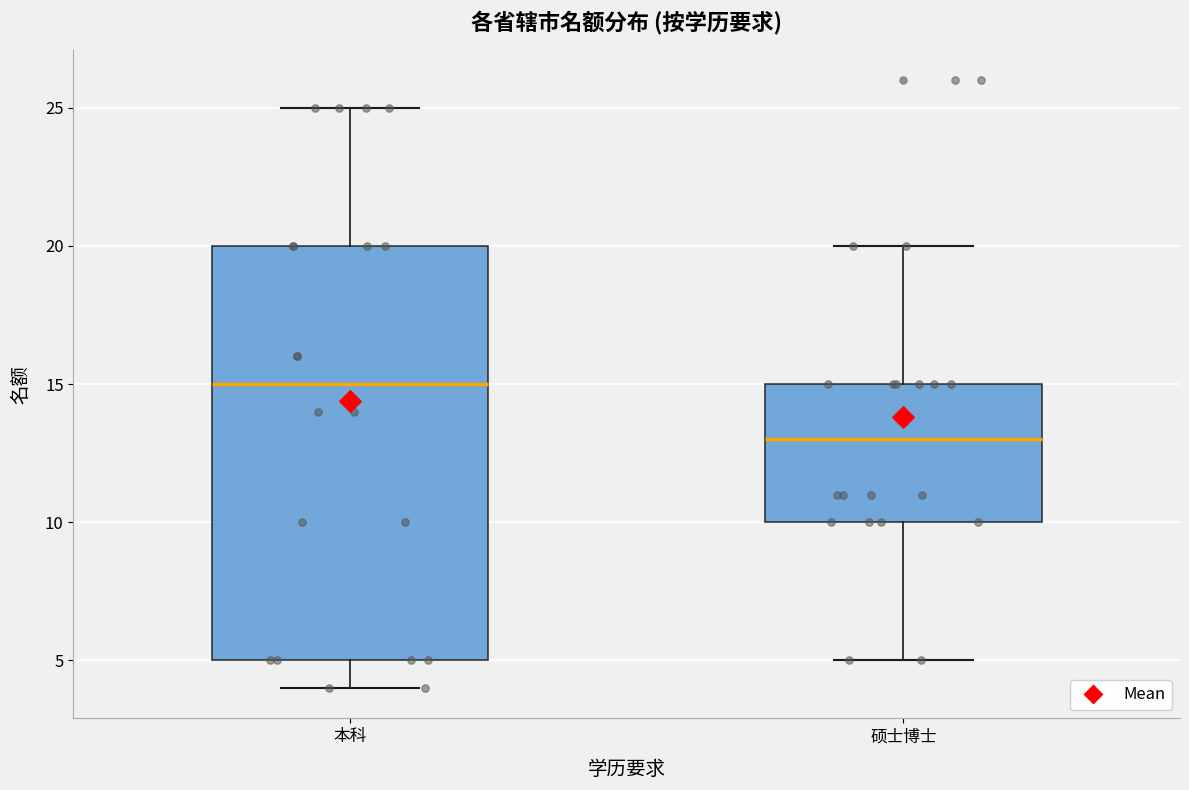

Which box has the highest median line?

本科